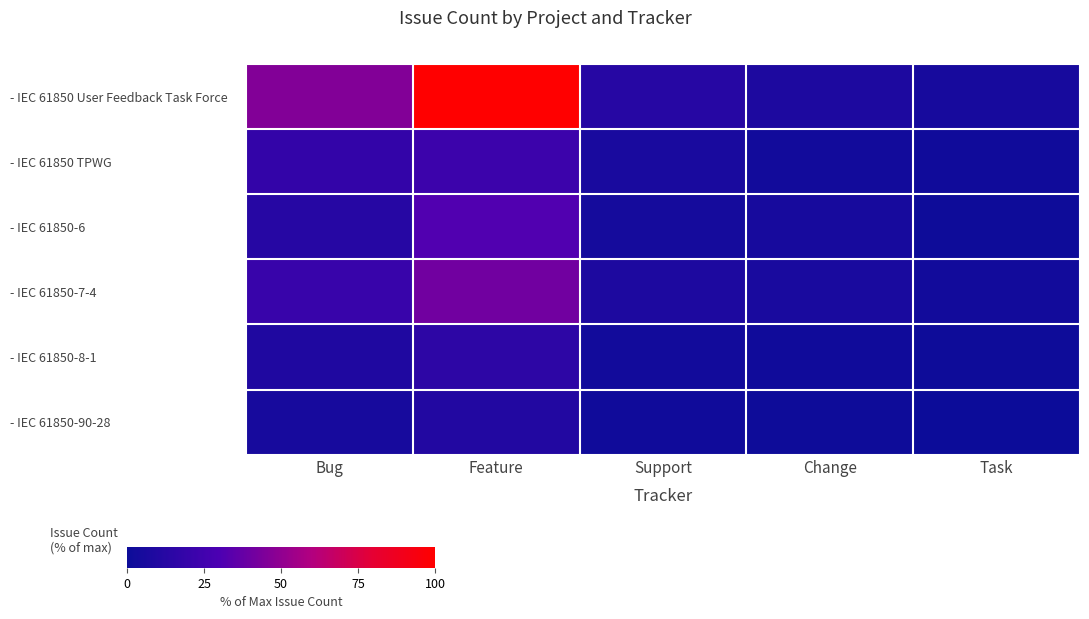

Reading left to right, list all the values displayed in this chart.

- IEC 61850 User Feedback Task Force: Bug=45.9	Feature=100.0	Support=12.2	Change=8.2	Task=5.1
- IEC 61850 TPWG: Bug=18.4	Feature=22.4	Support=6.1	Change=3.1	Task=2.0
- IEC 61850-6: Bug=12.2	Feature=31.6	Support=4.1	Change=5.1	Task=1.0
- IEC 61850-7-4: Bug=20.4	Feature=40.8	Support=8.2	Change=6.1	Task=3.1
- IEC 61850-8-1: Bug=9.2	Feature=15.3	Support=3.1	Change=2.0	Task=1.0
- IEC 61850-90-28: Bug=5.1	Feature=10.2	Support=2.0	Change=1.0	Task=0.0